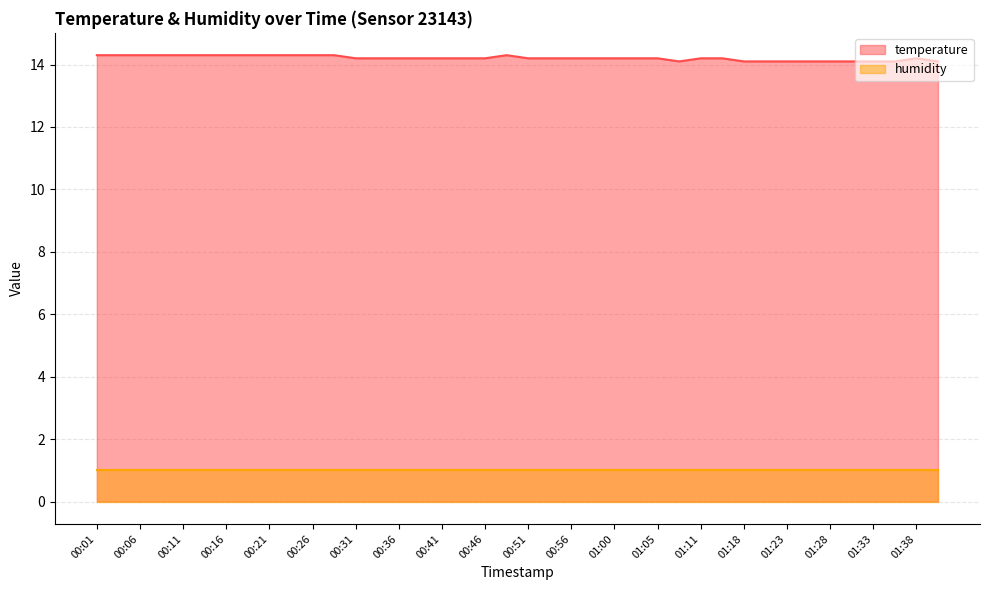

What is the average value?

14.2